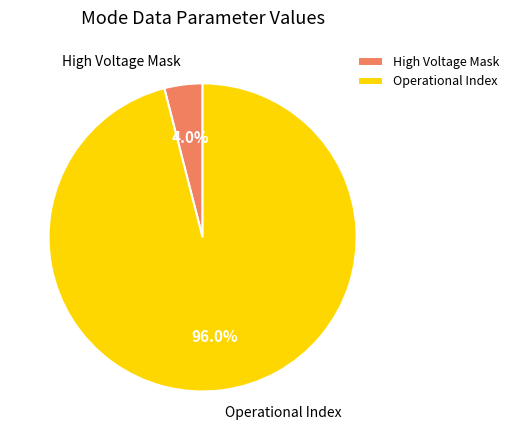

To the nearest percent, what percentage of the pie is High Voltage Mask?

4%